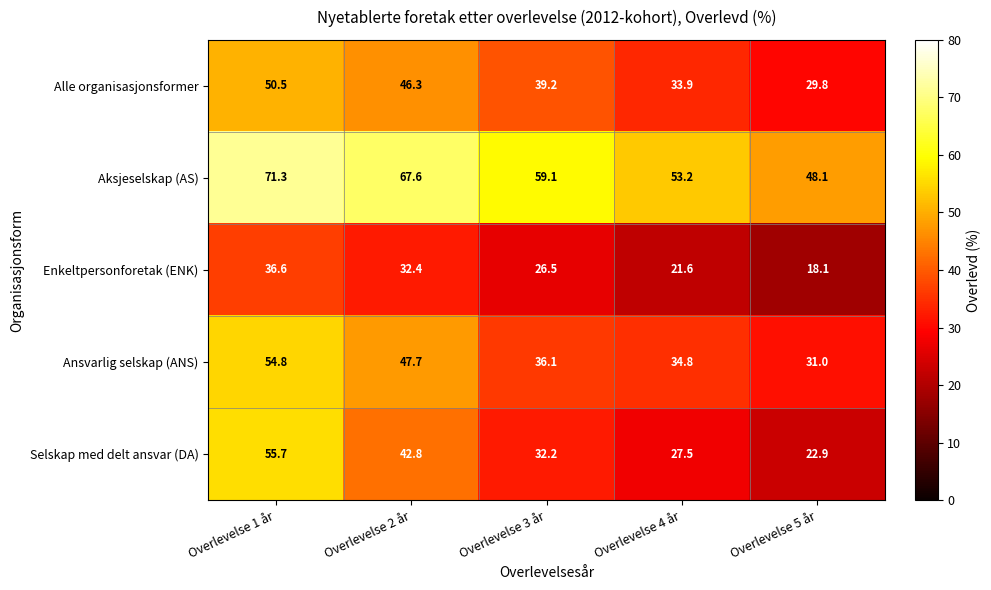

Between Overlevelse 2 år and Overlevelse 5 år, which series saw the biggest shift?

Selskap med delt ansvar (DA)